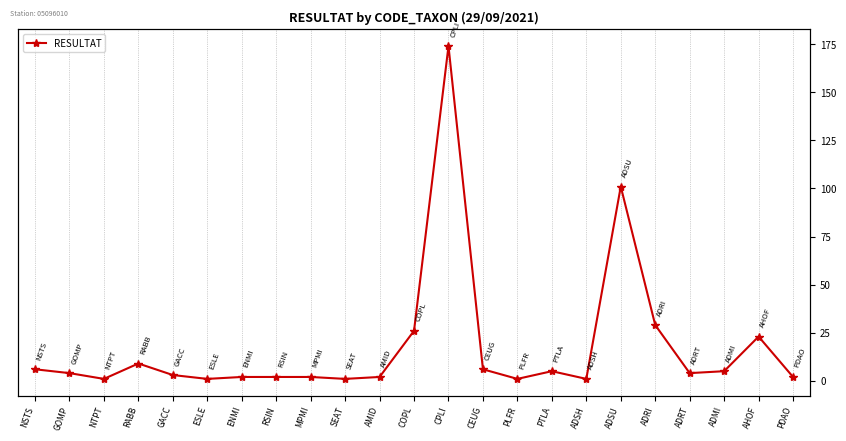

What is the minimum value shown in the chart?

1